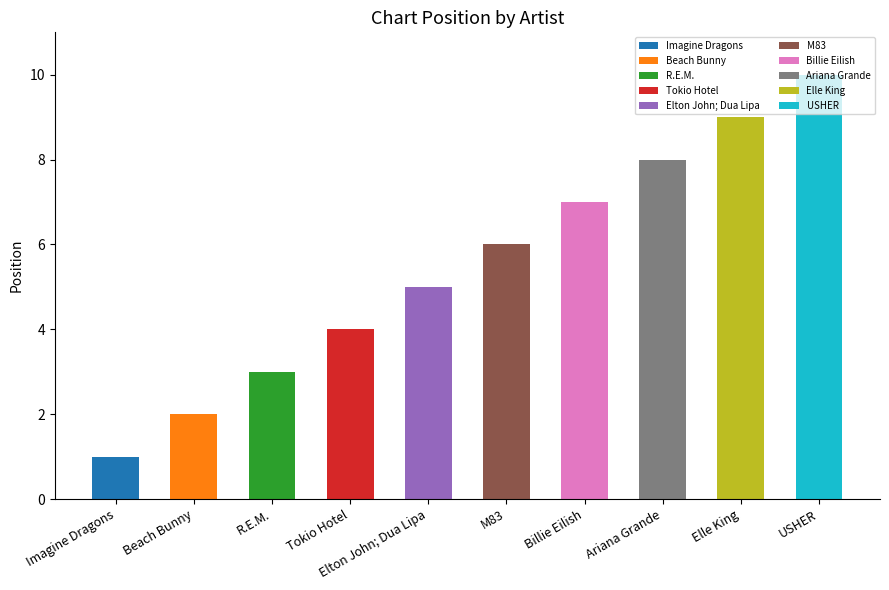

List the labels in order of value, largest first.

USHER, Elle King, Ariana Grande, Billie Eilish, M83, Elton John; Dua Lipa, Tokio Hotel, R.E.M., Beach Bunny, Imagine Dragons